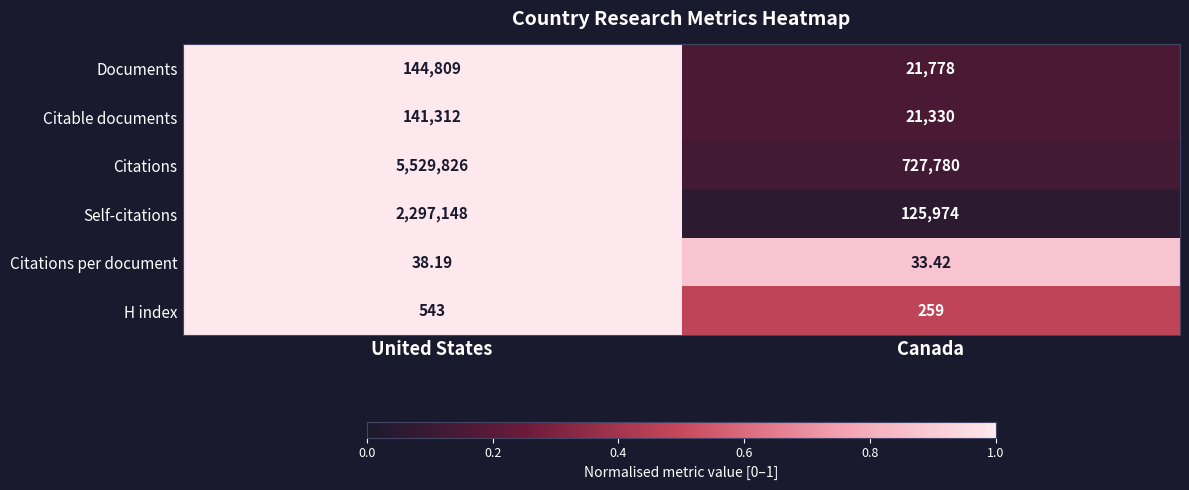

At which category is the sum across all series the highest?

United States